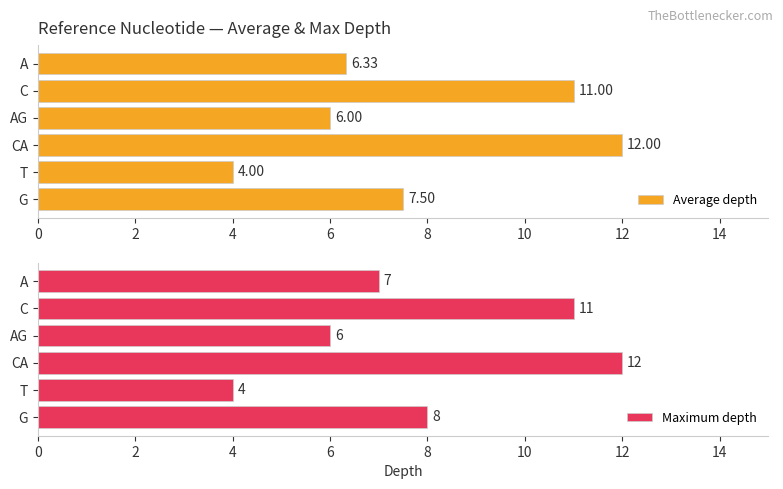

The value of Maximum depth at AG is 6. True or false?

True